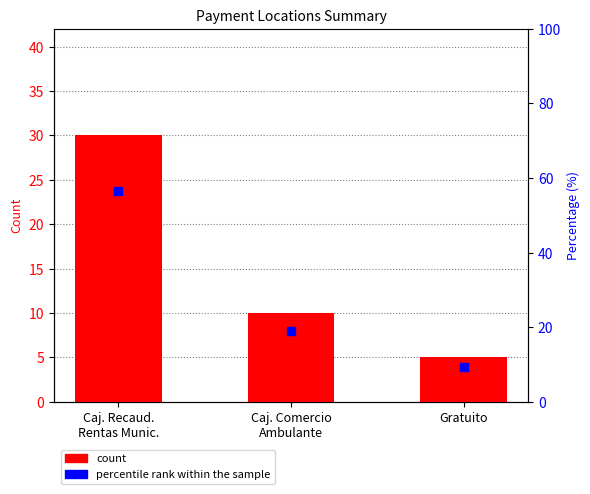

Is the value of count at Caj. Comercio
Ambulante greater than the value of percentile rank within the sample at Caj. Recaud.
Rentas Munic.?

No